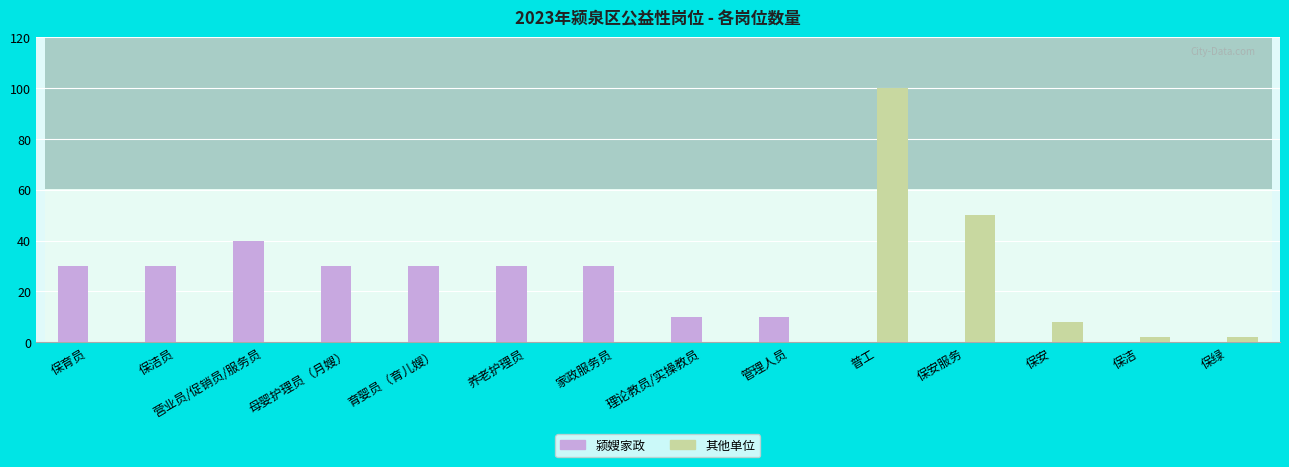

Which category has the lowest value in the 其他单位 series?

保育员